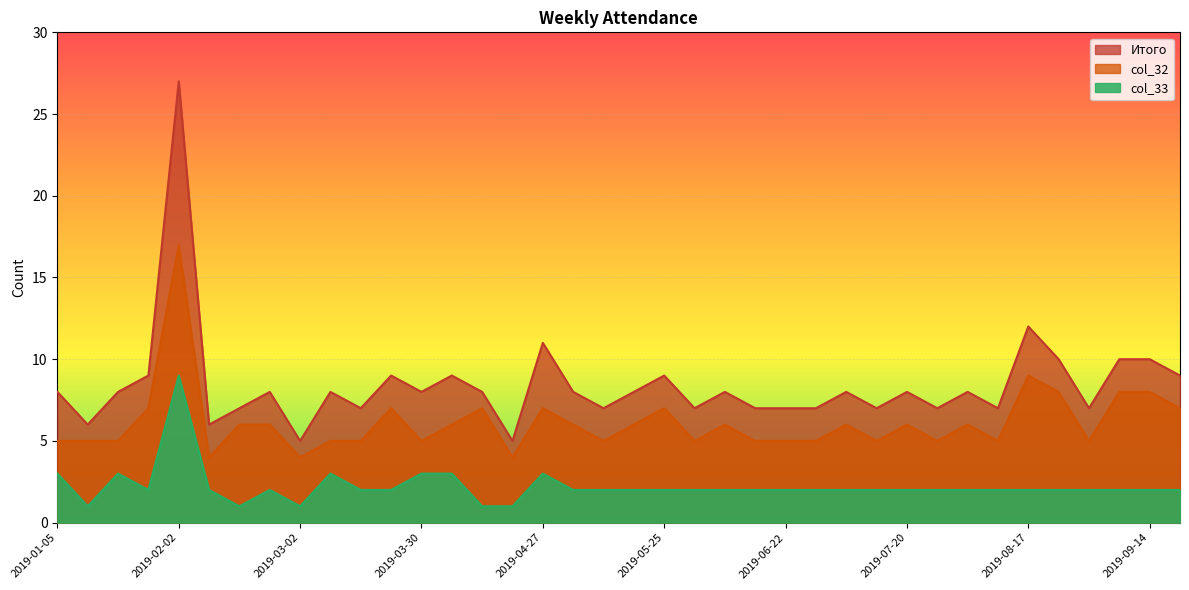

In col_33, how many points are higher than both neighbors (excluding endpoints)?

5